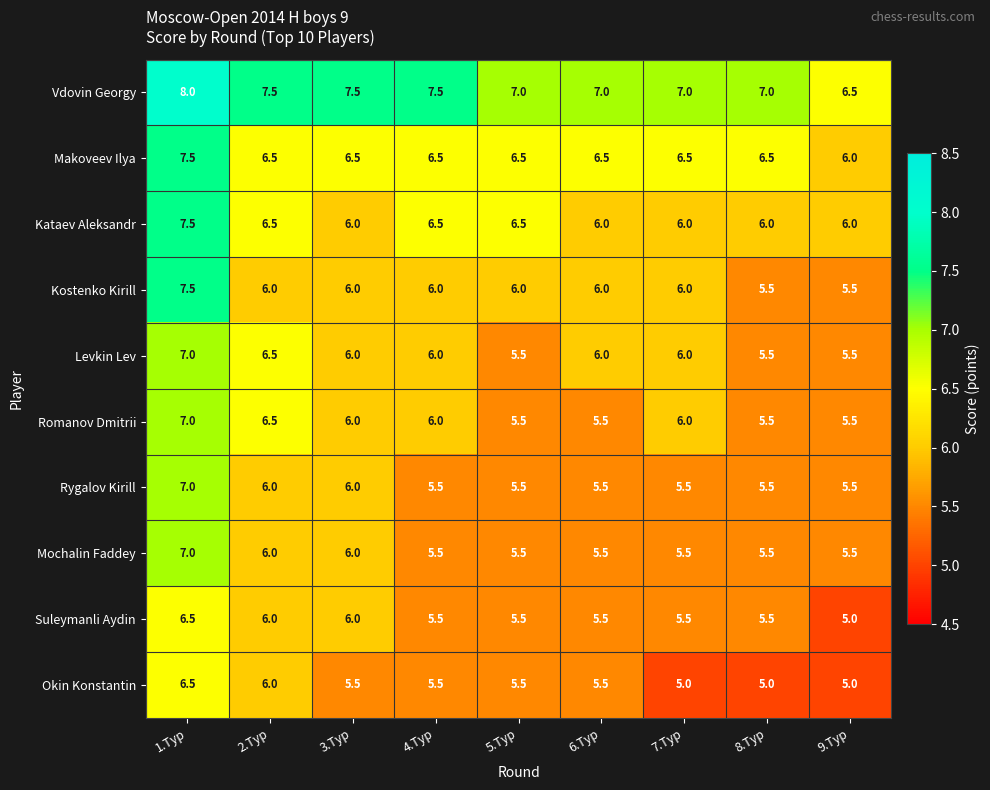

What is the sum of all Makoveev Ilya values?

59.0